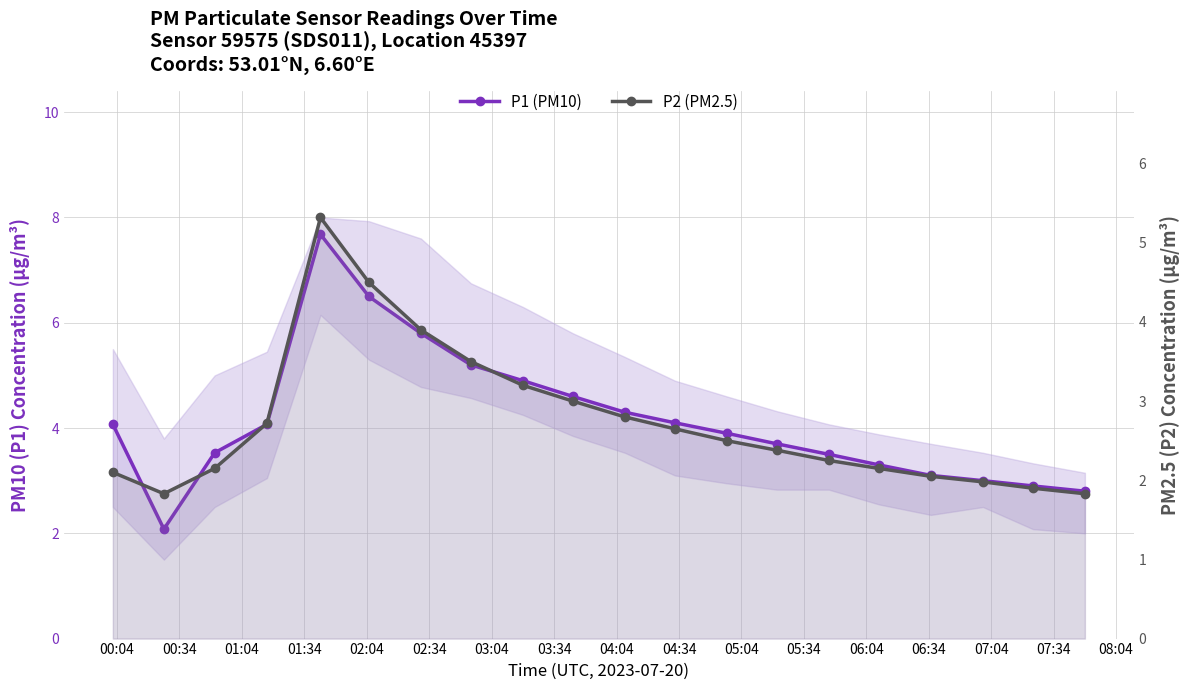

What is the minimum value for P2 (PM2.5)?

1.8